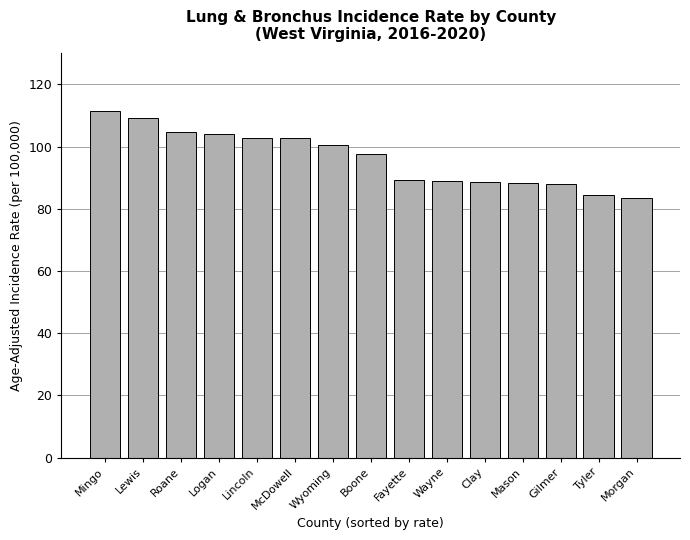

Does the chart contain any negative values?

No